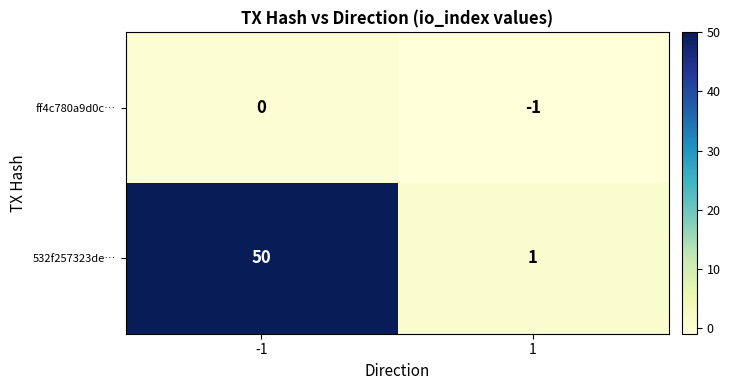

Rank the series by their average value, from highest to lowest.

532f257323de…, ff4c780a9d0c…